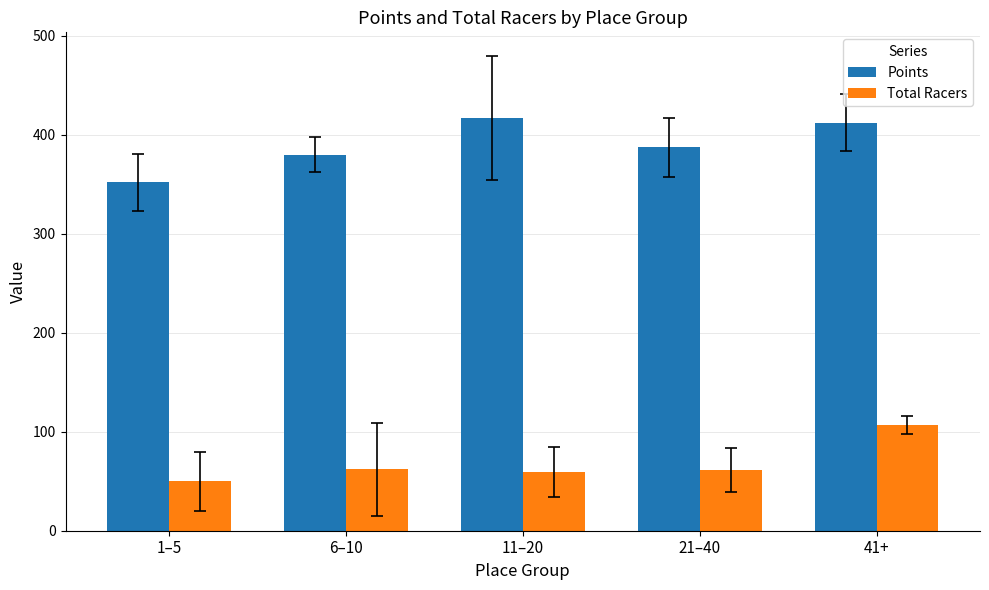

Count the number of data series in this chart.

2